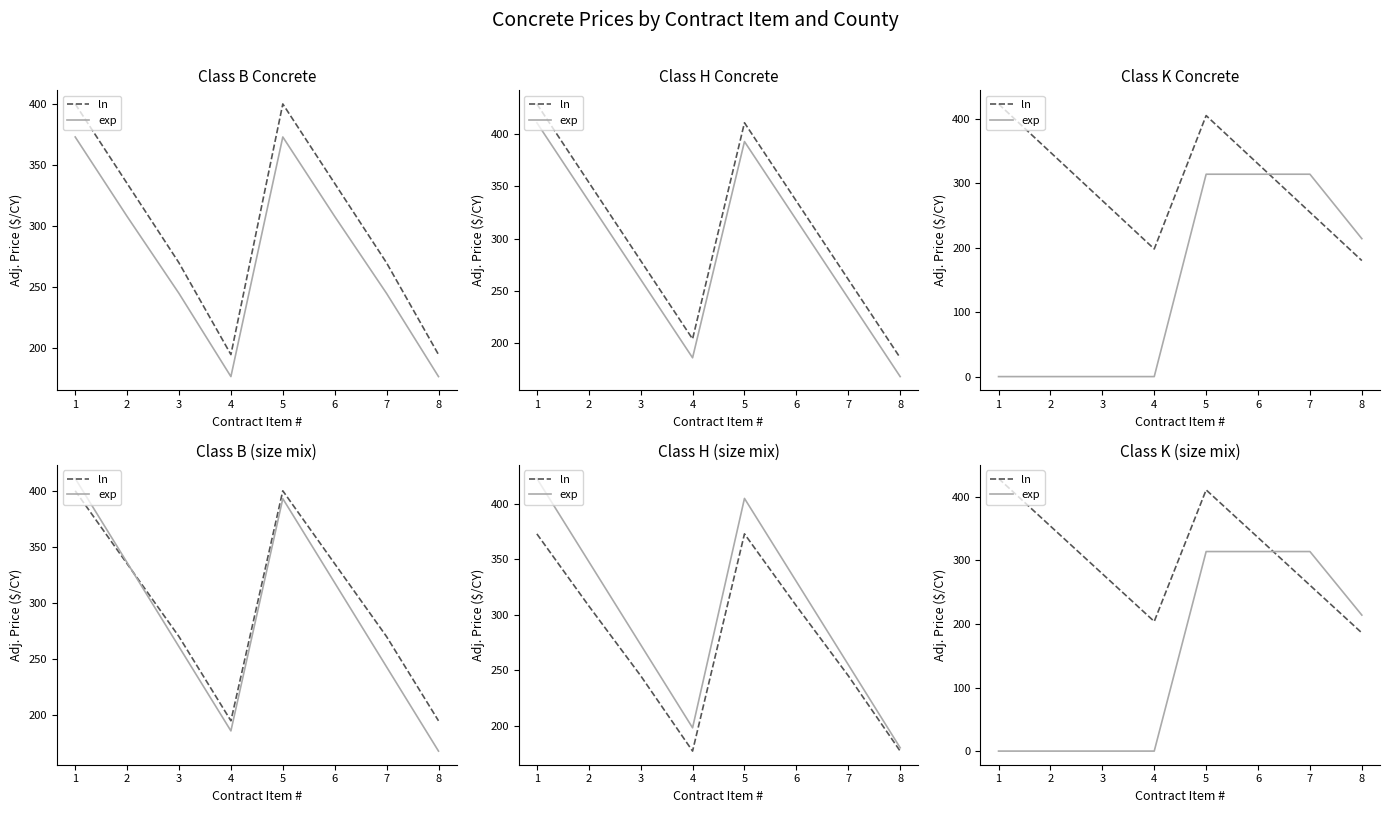

How many data points does each series have?

8